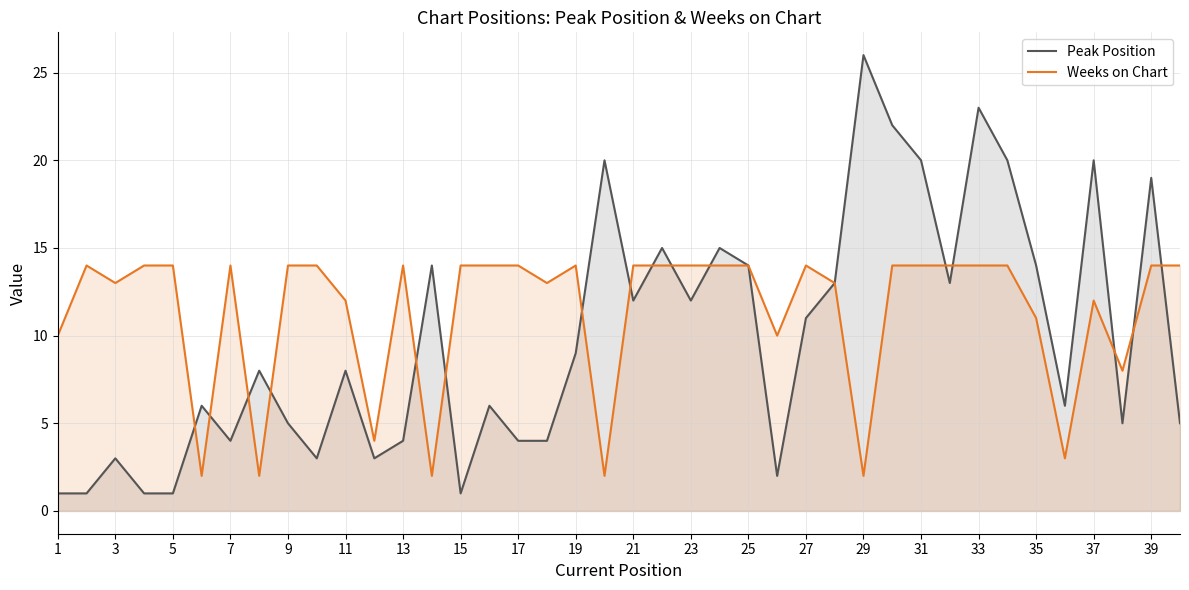

Is it true that Weeks on Chart equals 14 at 23?

True